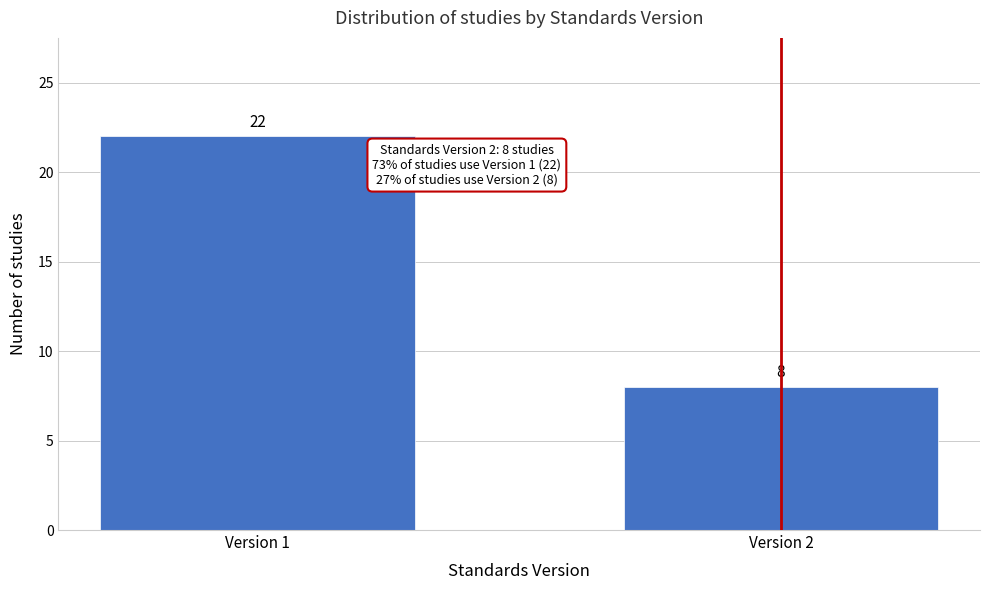

Reading left to right, transcribe all the data shown in this chart.

22	8